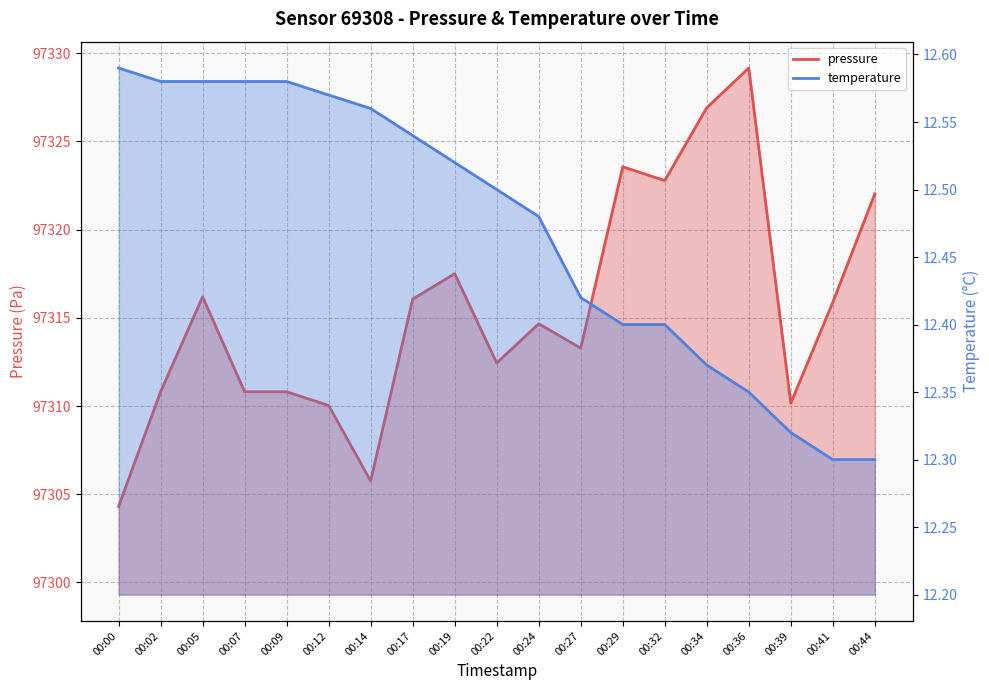

At which label is pressure closest to 97316?

00:17